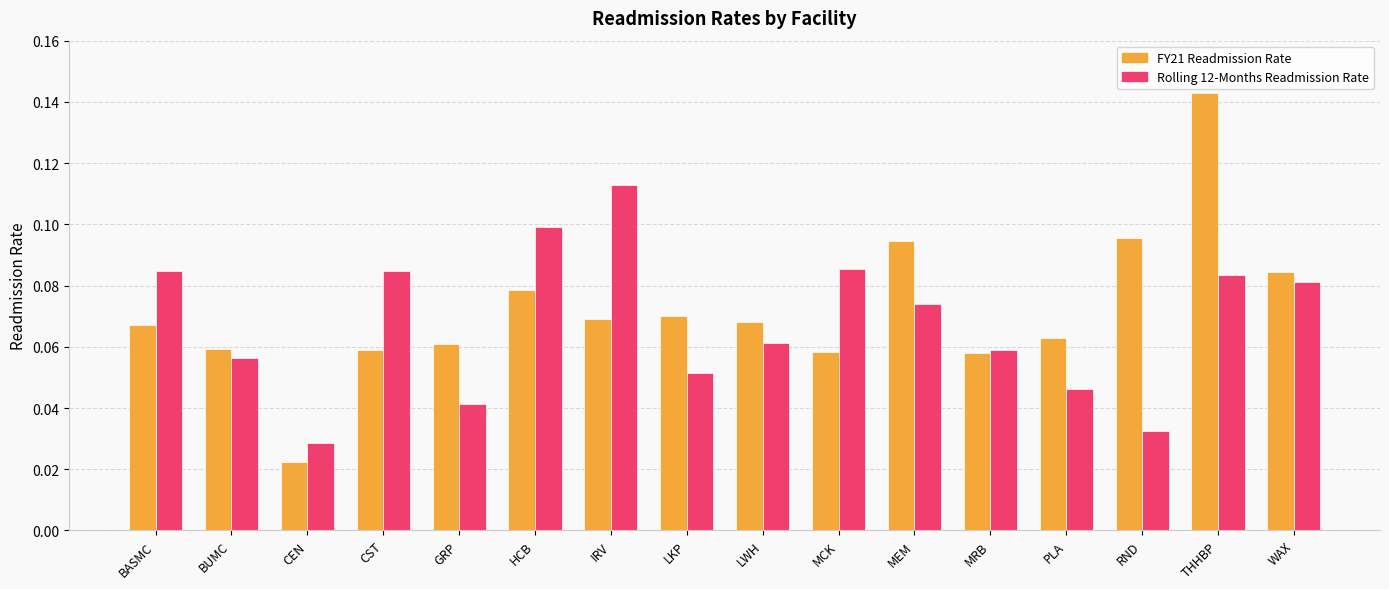

What is the sum of all FY21 Readmission Rate values?

1.2